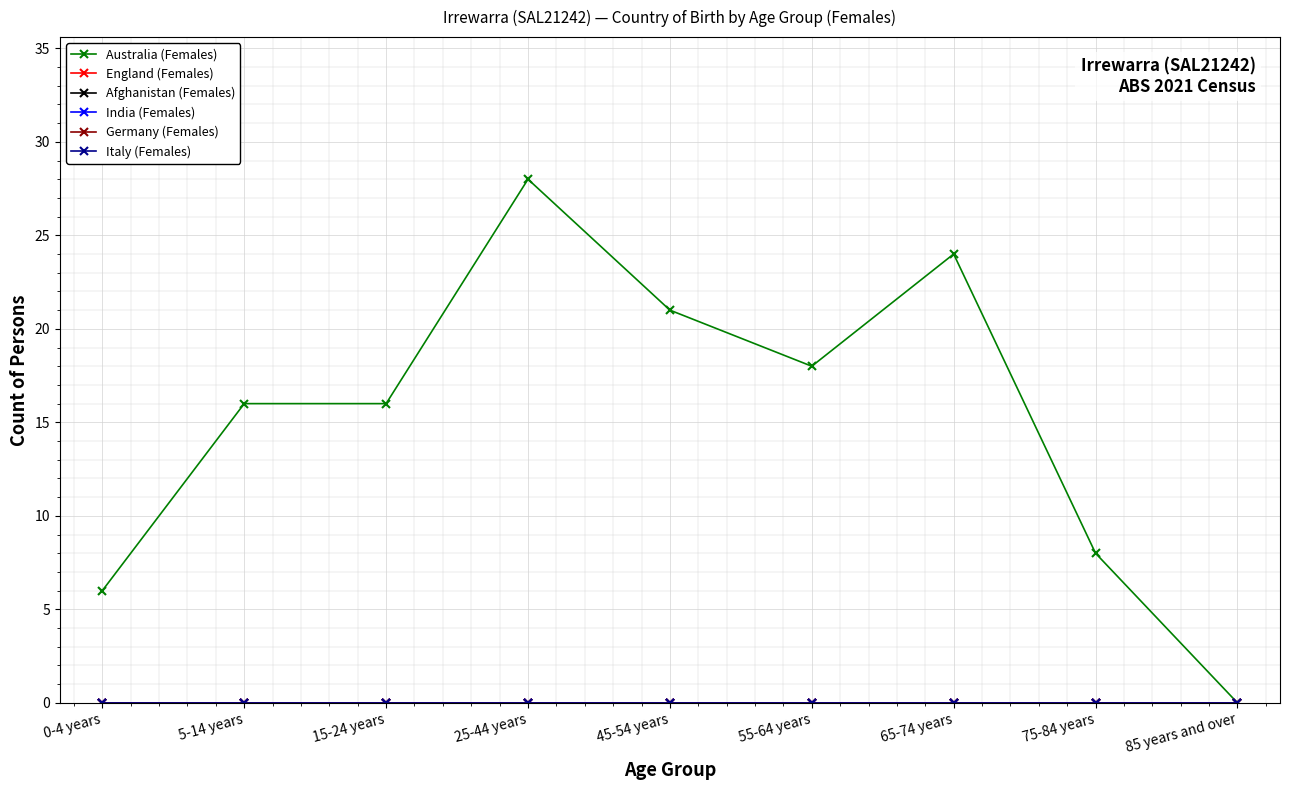

At which label does England (Females) reach its minimum?

0-4 years